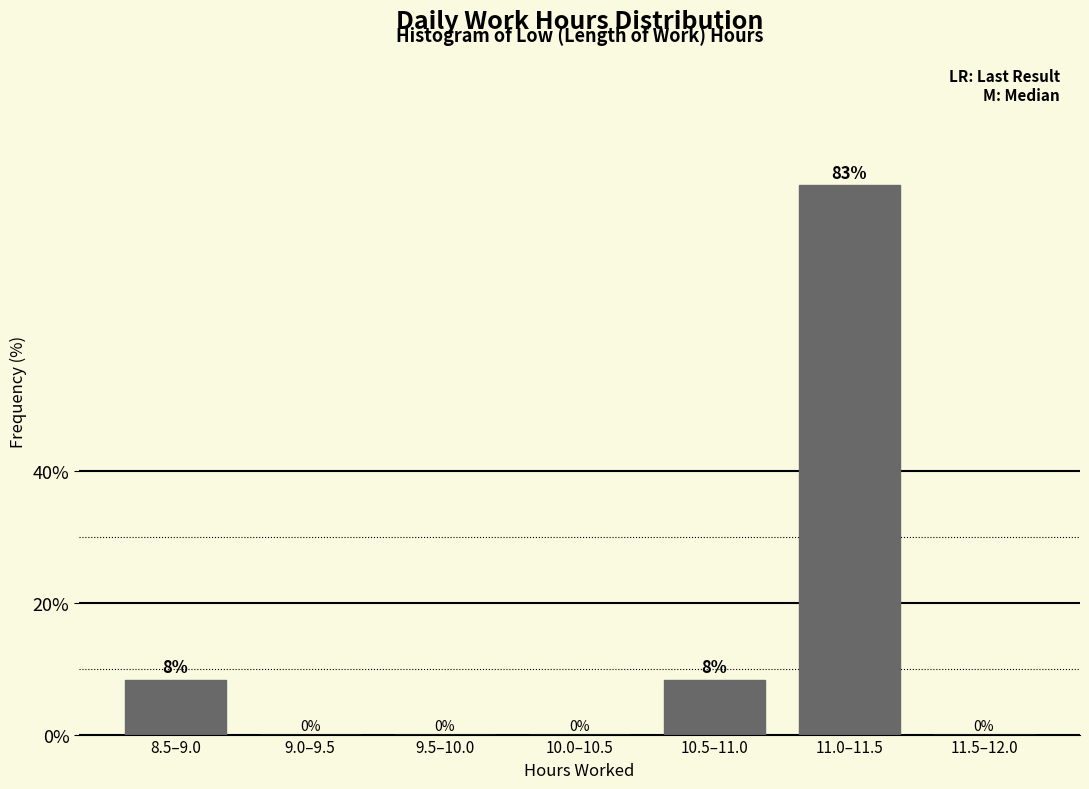

Which has a higher value, 11.5–12.0 or 11.0–11.5?

11.0–11.5